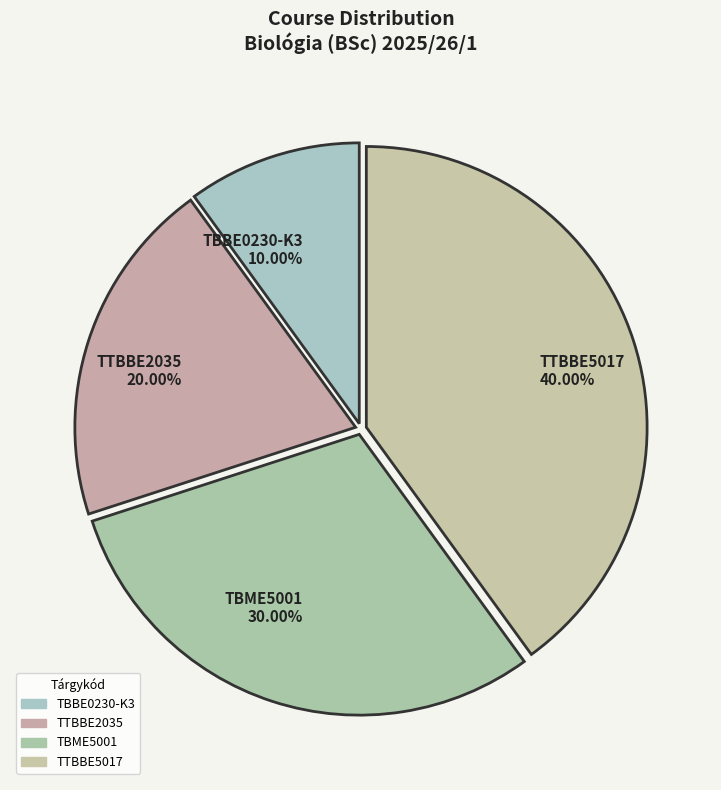

Count the number of slices in the pie.

4